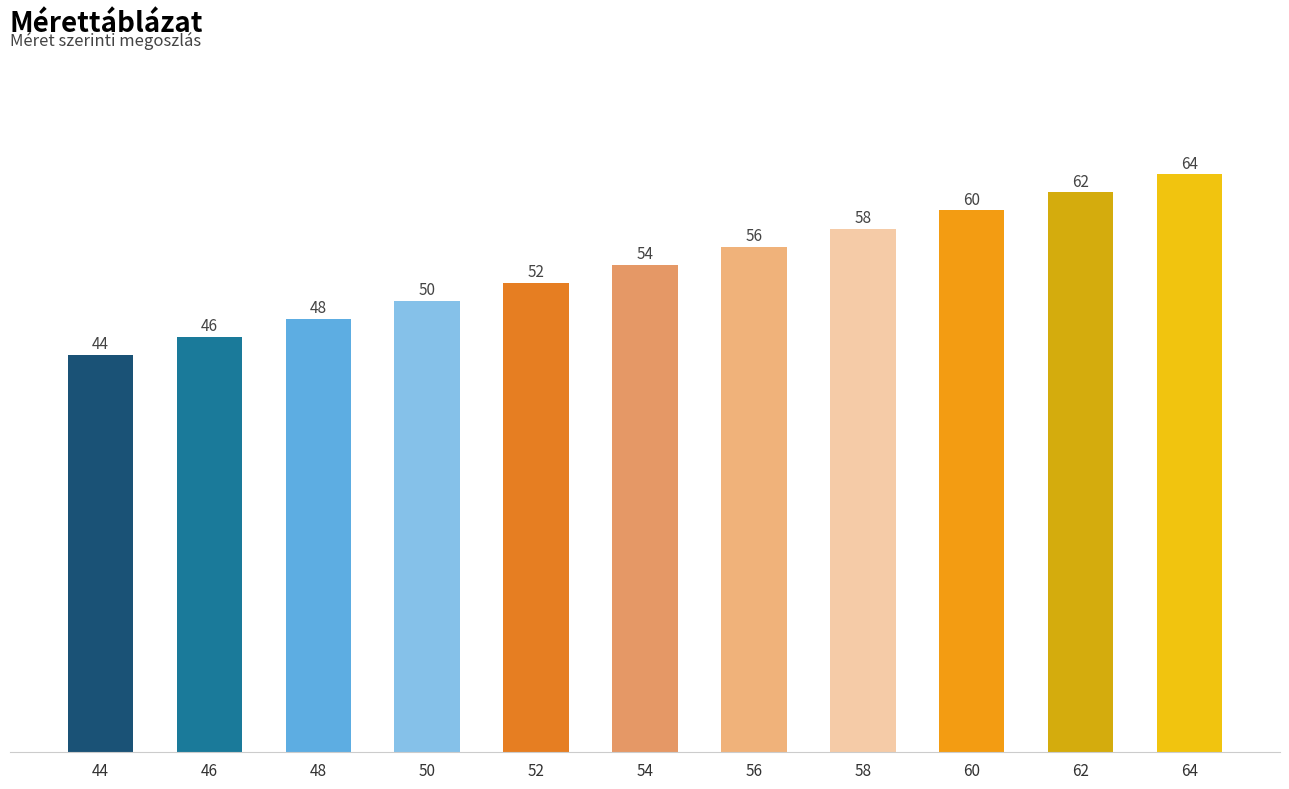

What is the greatest value displayed?

64